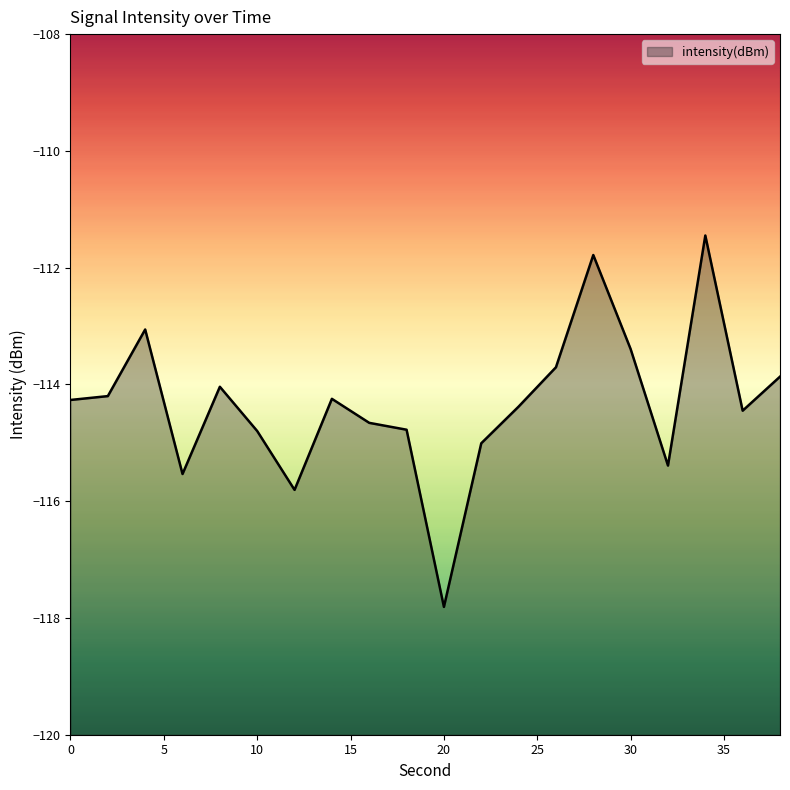

How many lines are shown in the chart?

1